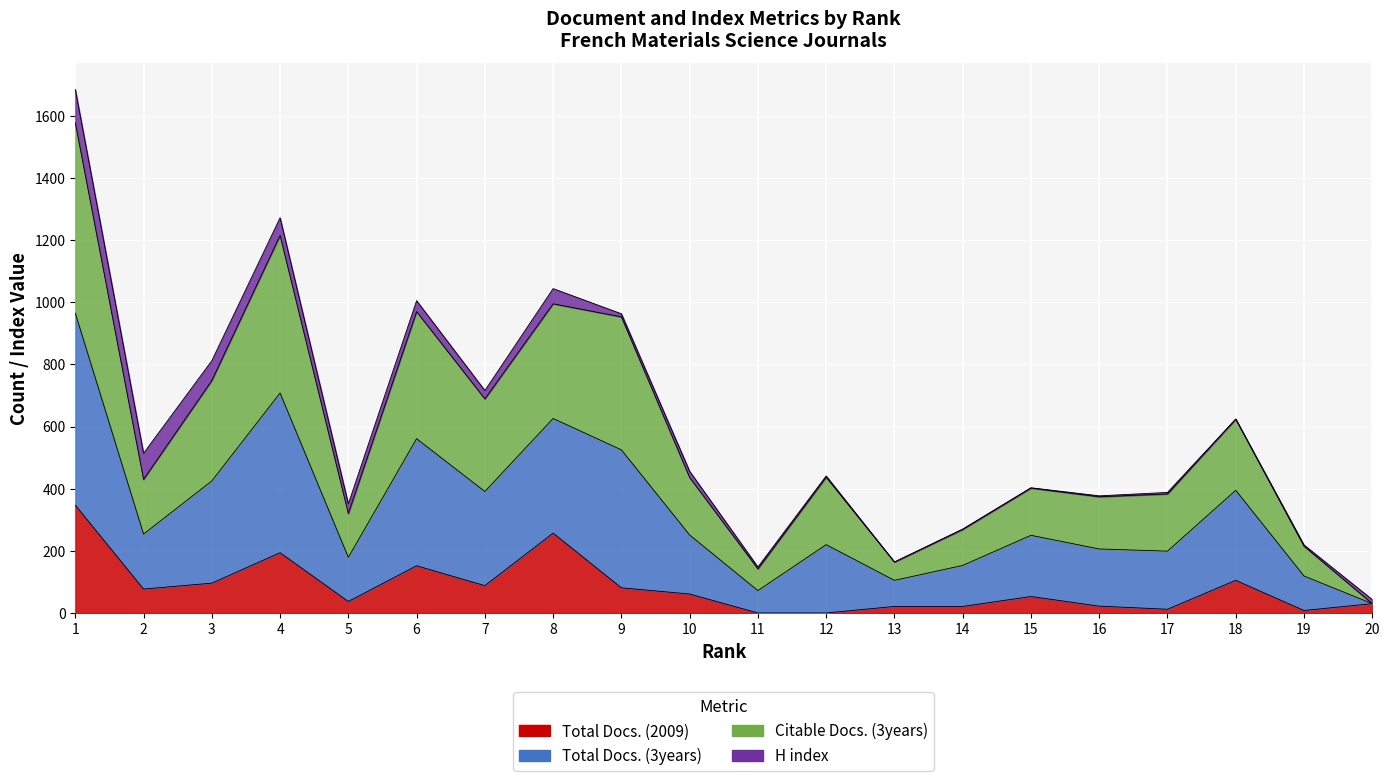

True or false: Citable Docs. (3years) and Total Docs. (2009) cross at least once.

False